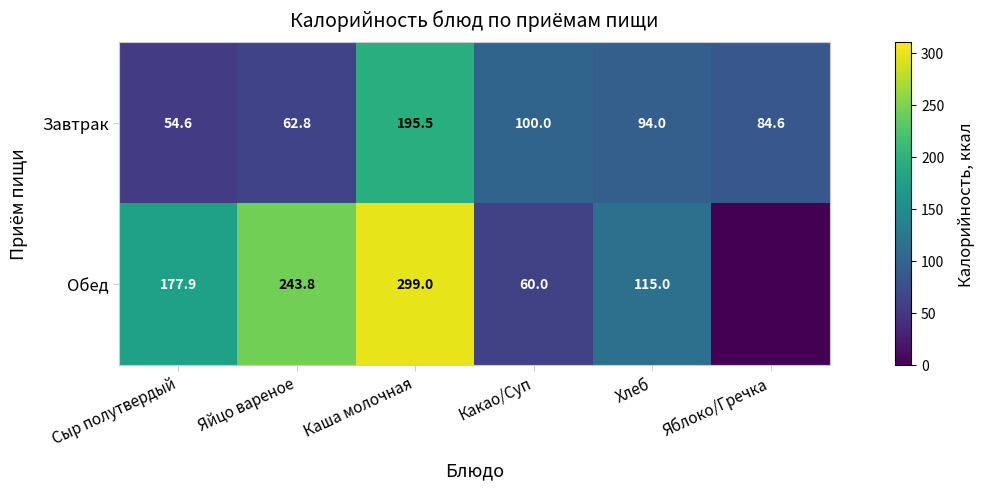

Where does the Завтрак series first go above 94?

Каша молочная